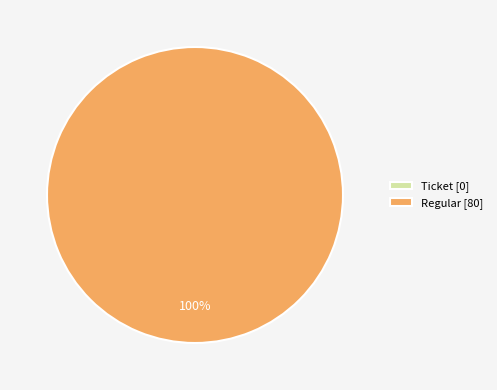

Does Regular account for over 50% of the chart?

Yes